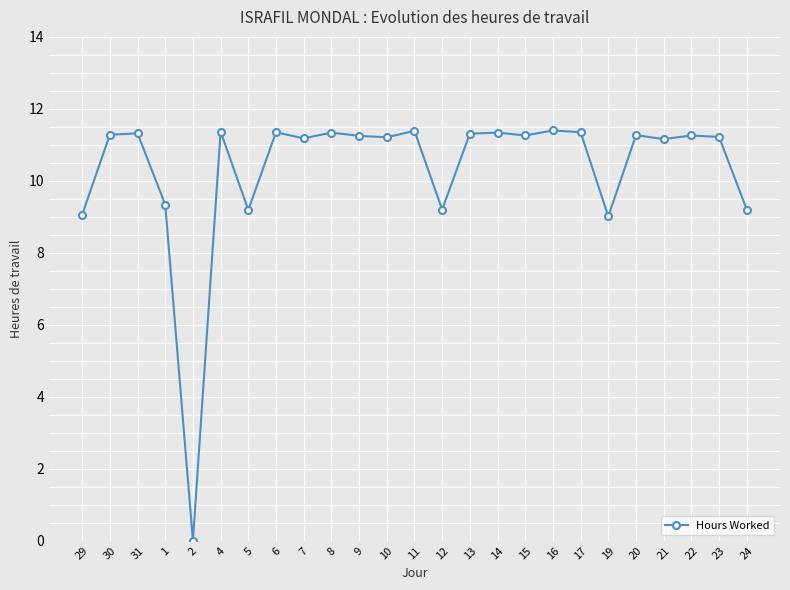

At which label does the data first exceed 11?

30